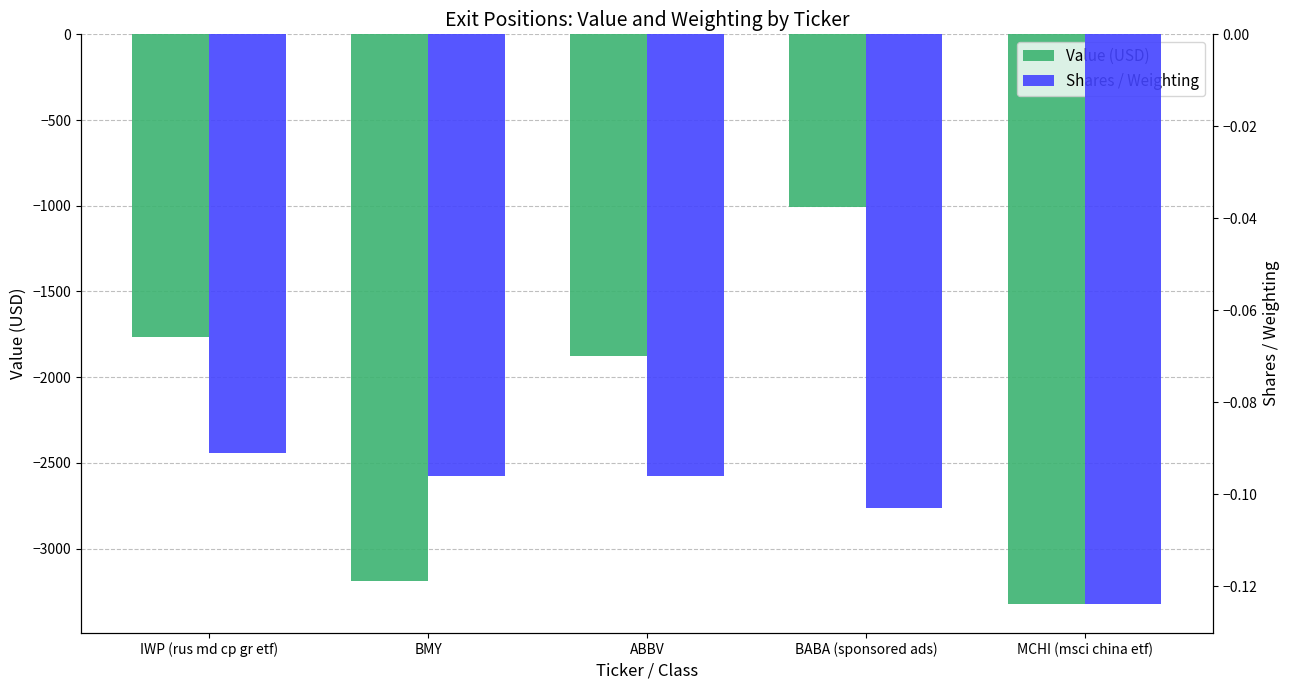

Rank the series by their average value, from highest to lowest.

Shares / Weighting, Value (USD)